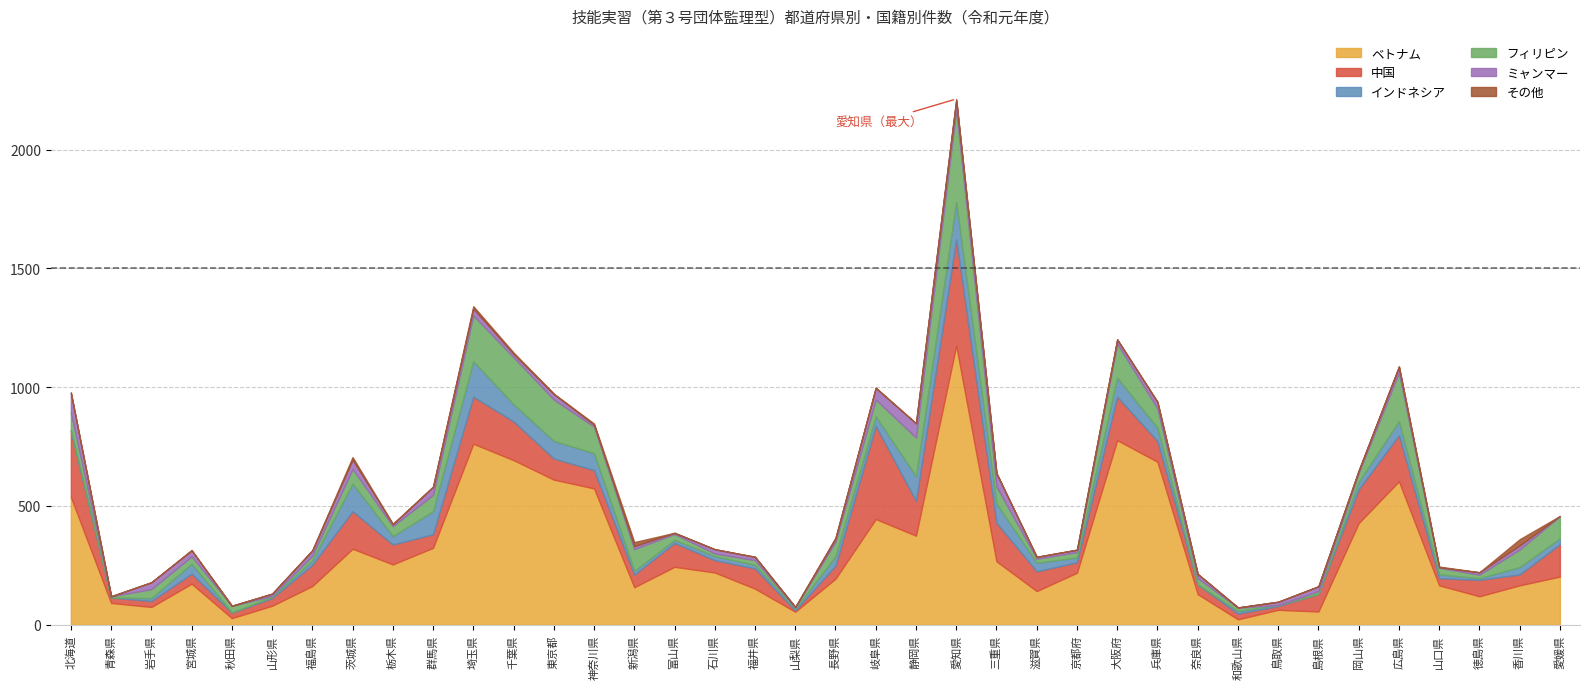

At which label is インドネシア closest to 79?

大阪府